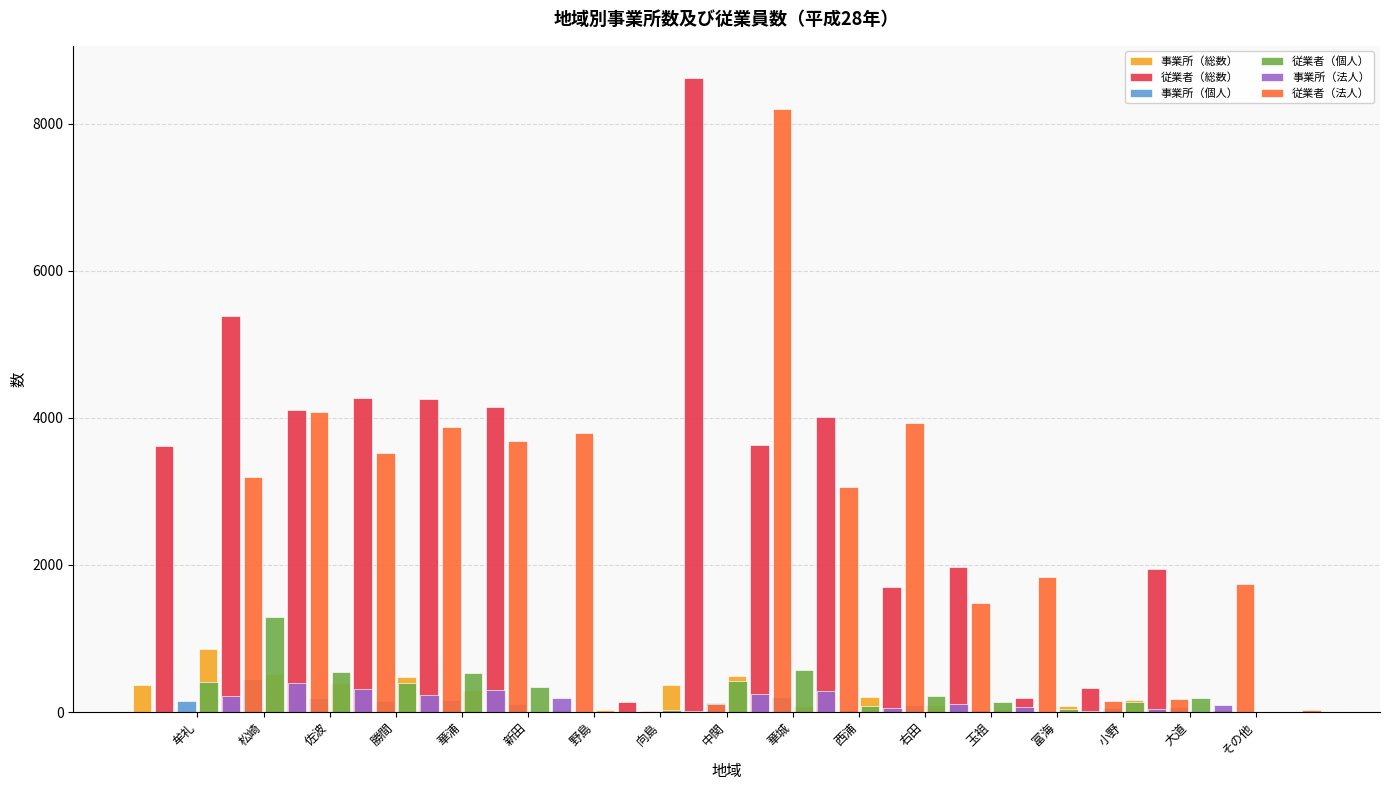

Which has a higher value, 野島 or 大道?

野島